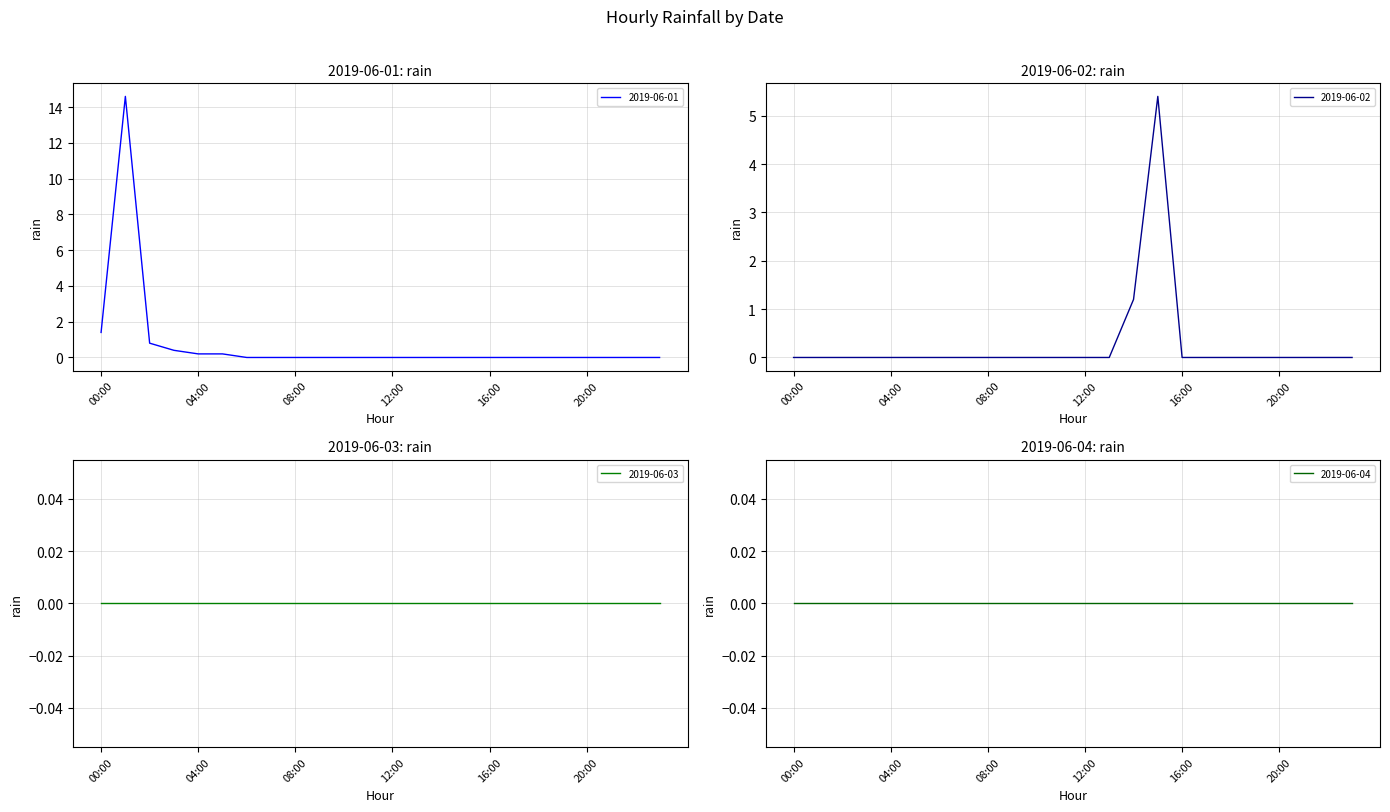

At which label is 2019-06-01 closest to 7?

00:00